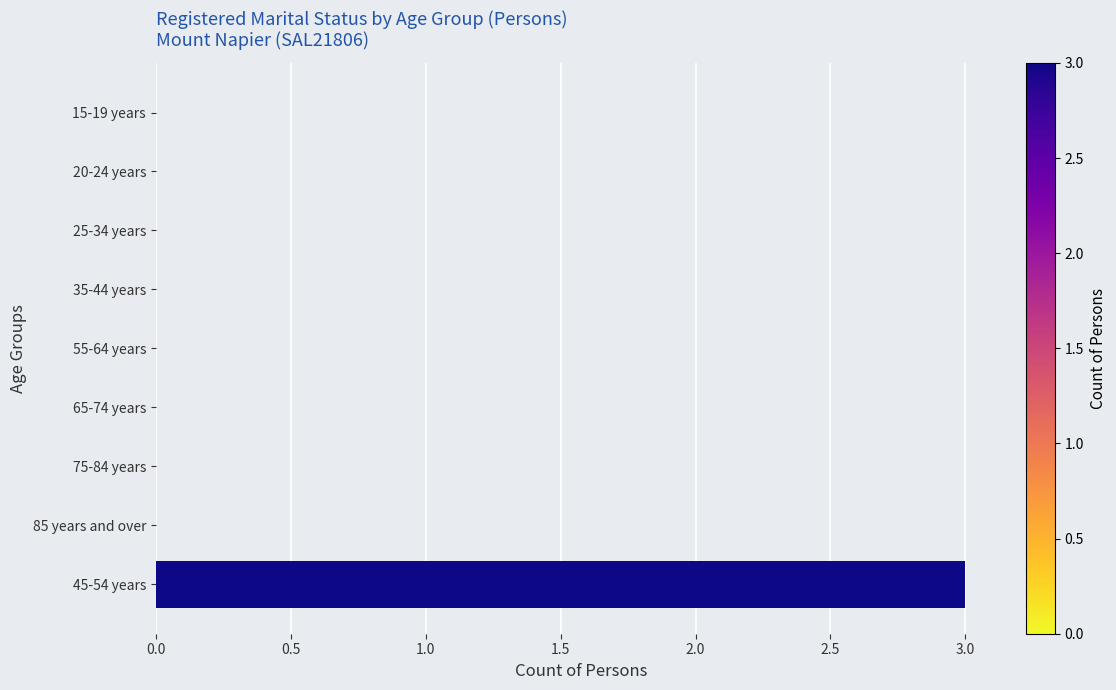

True or false: the data shows -2 at 85 years and over.

False